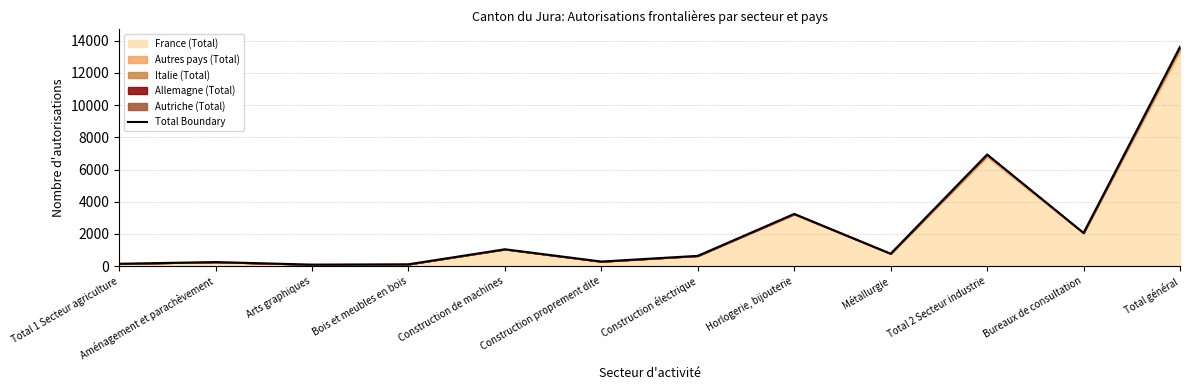

What is the label of the 7th point from the left?

Construction électrique